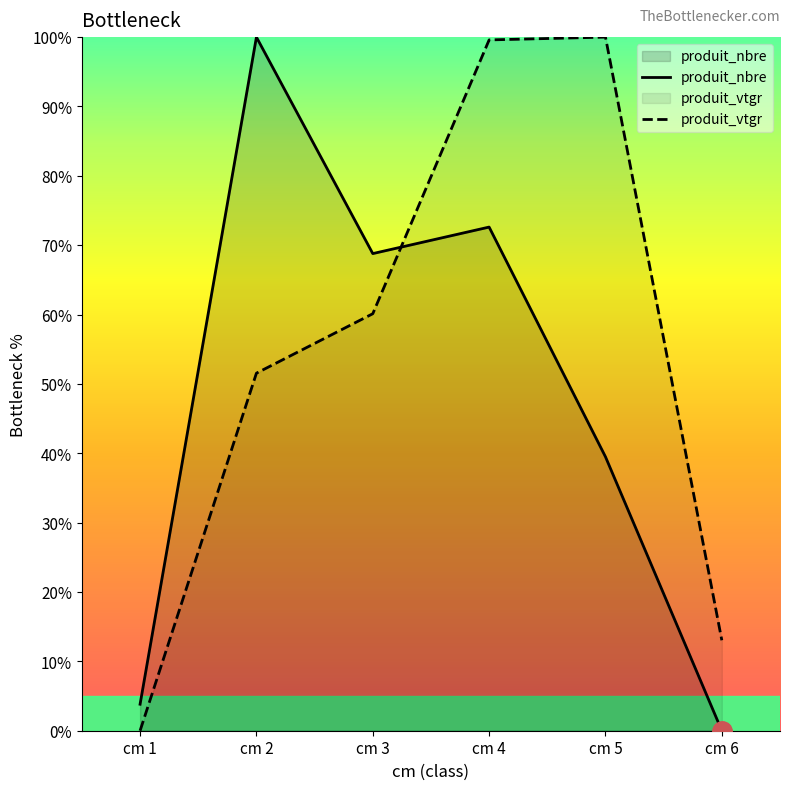

What is the difference between the second highest and second lowest values in the produit_nbre series?

68.8